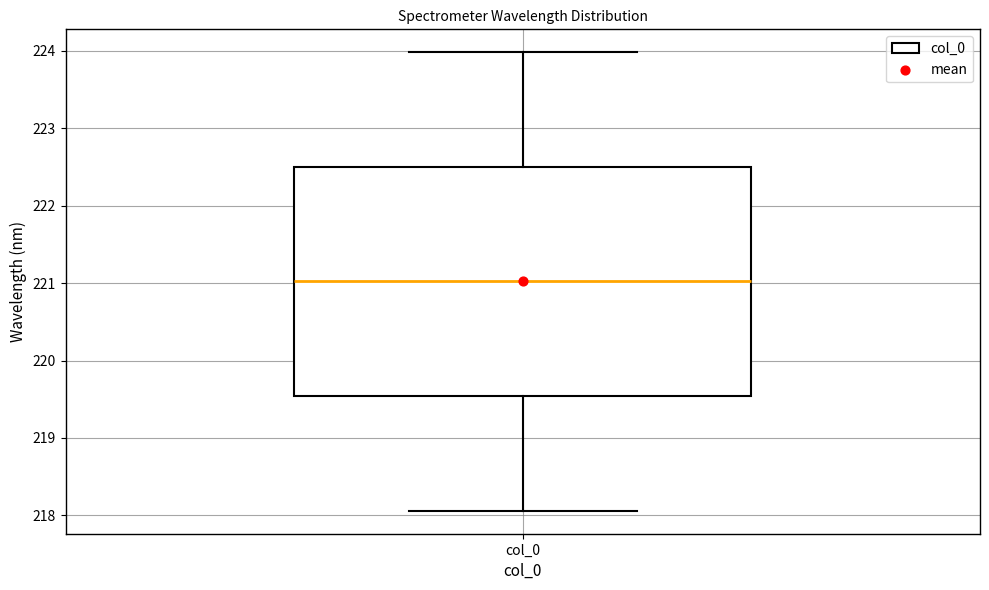

Transcribe this box plot: give where the median line is, the range the box spans, and where the two whiskers end, as read against the y-axis. The values are not printed on the chart, so give them approximately, as read against the axis.

median 221.0, box 219.5 to 222.5, whiskers 218.1 to 224.0